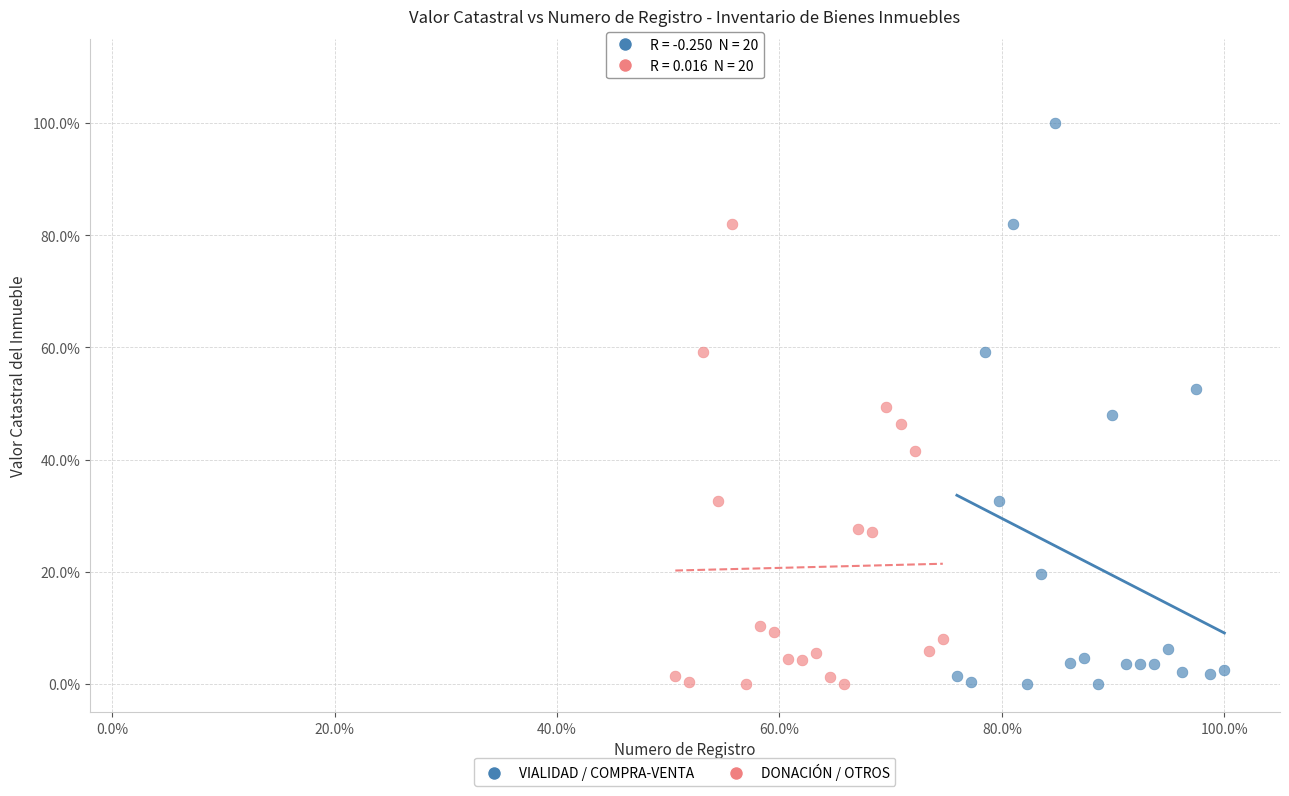

What are all the series names shown in the legend?

VIALIDAD / COMPRA-VENTA, DONACIÓN / OTROS